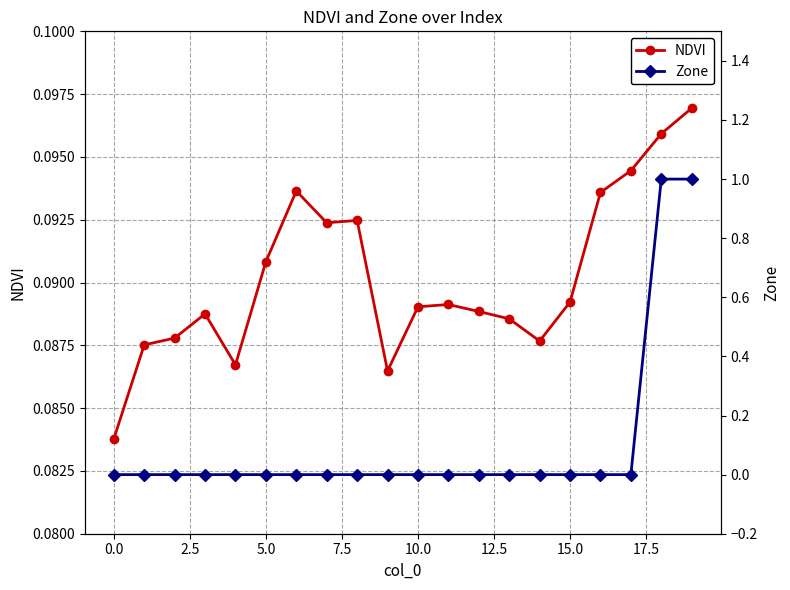

Rank the series by their maximum value, from lowest to highest.

NDVI, Zone